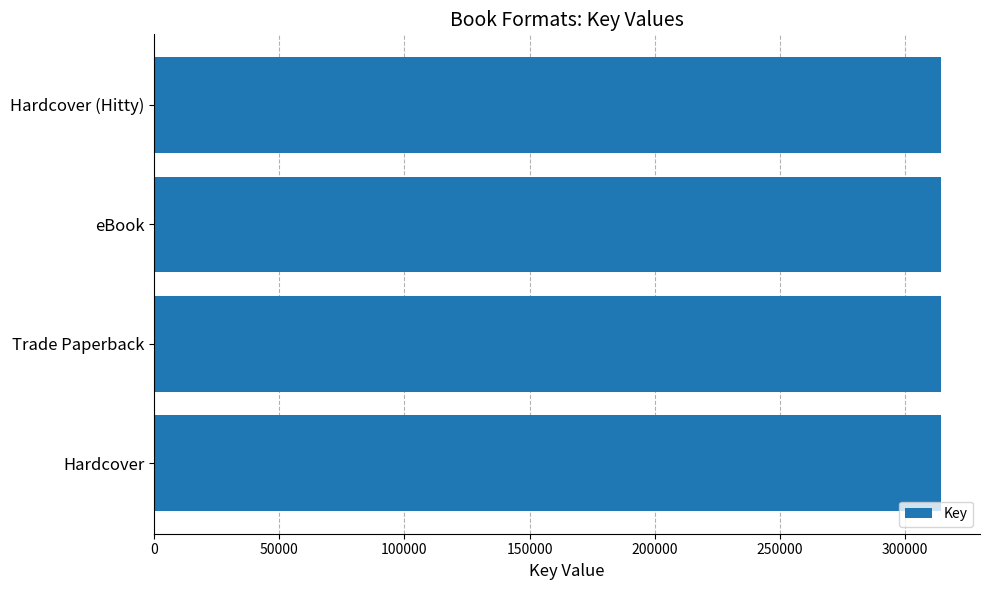

What is the smallest value displayed?

314260